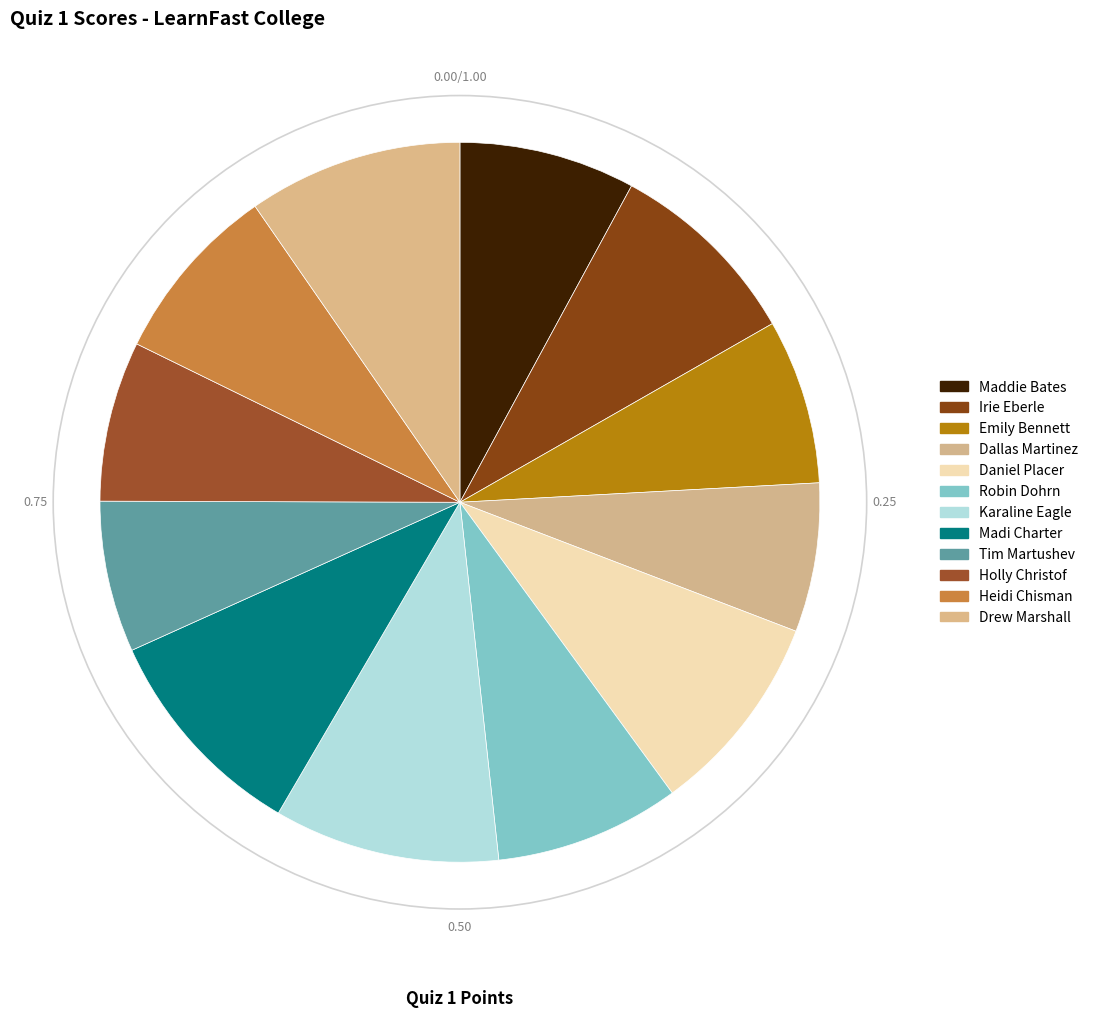

How many slices are in this pie chart?

12